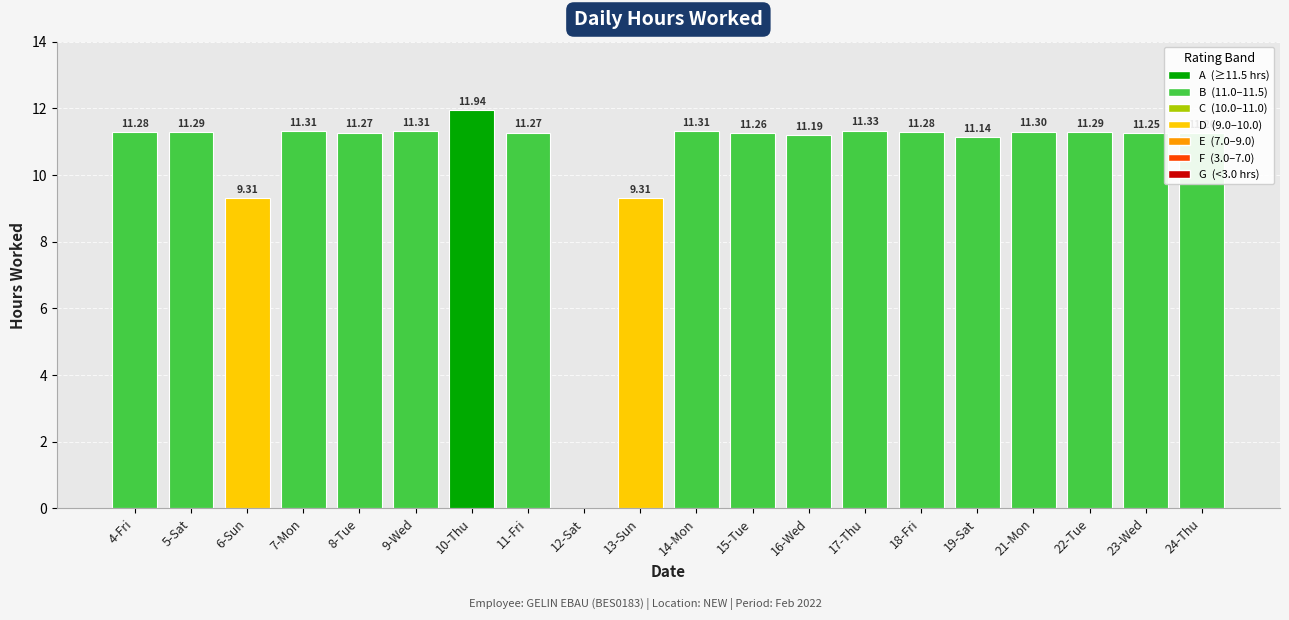

What is the change in value from 6-Sun to 17-Thu?

+2.0